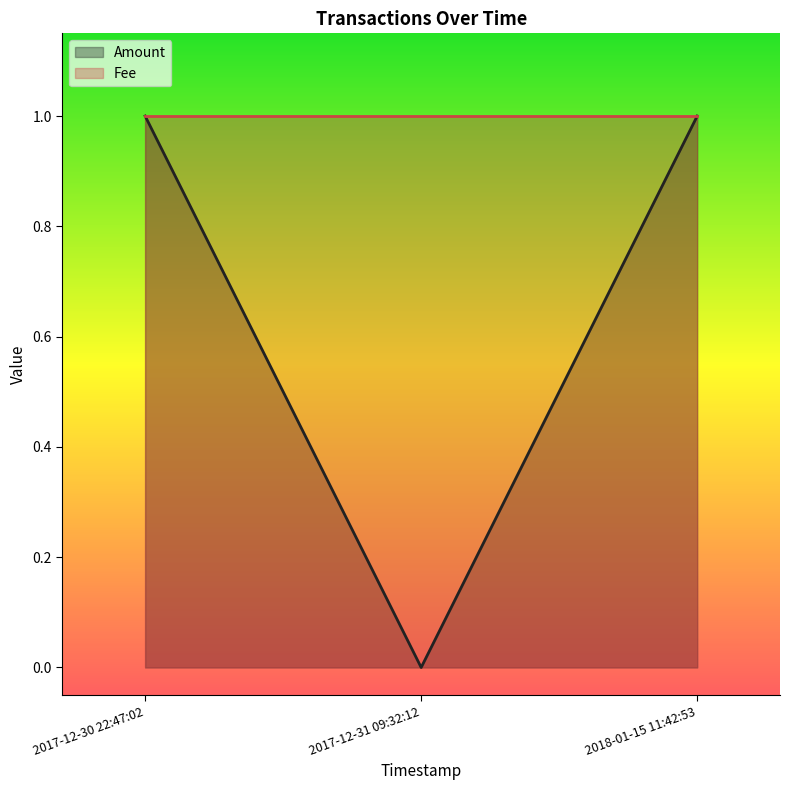

What is the label of the 1st point from the left?

2017-12-30 22:47:02